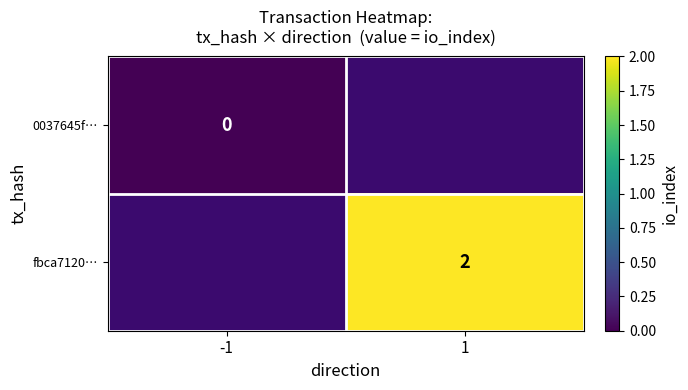

Is the value of fbca7120… at 1 greater than the value of 0037645f… at -1?

Yes